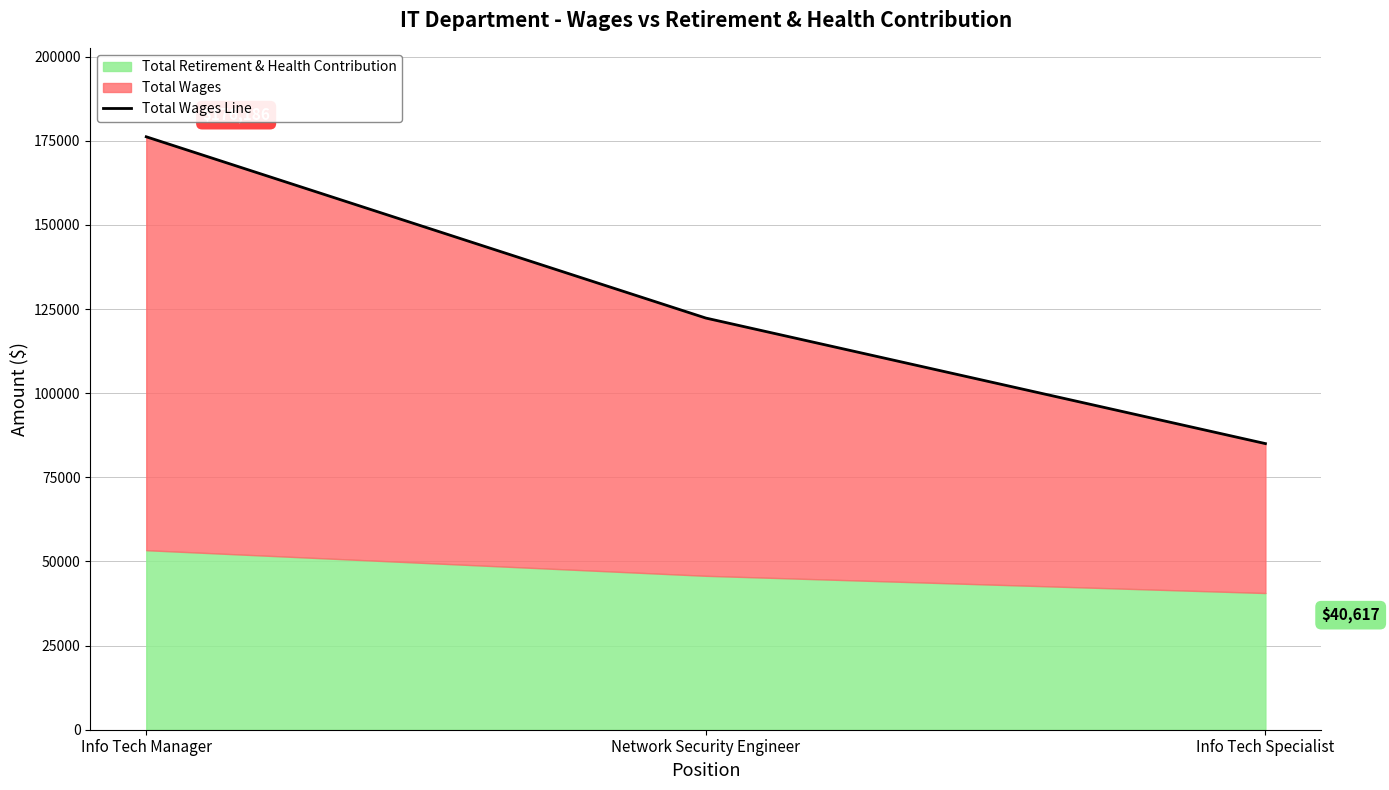

Rank the categories by value from lowest to highest.

Info Tech Specialist, Network Security Engineer, Info Tech Manager